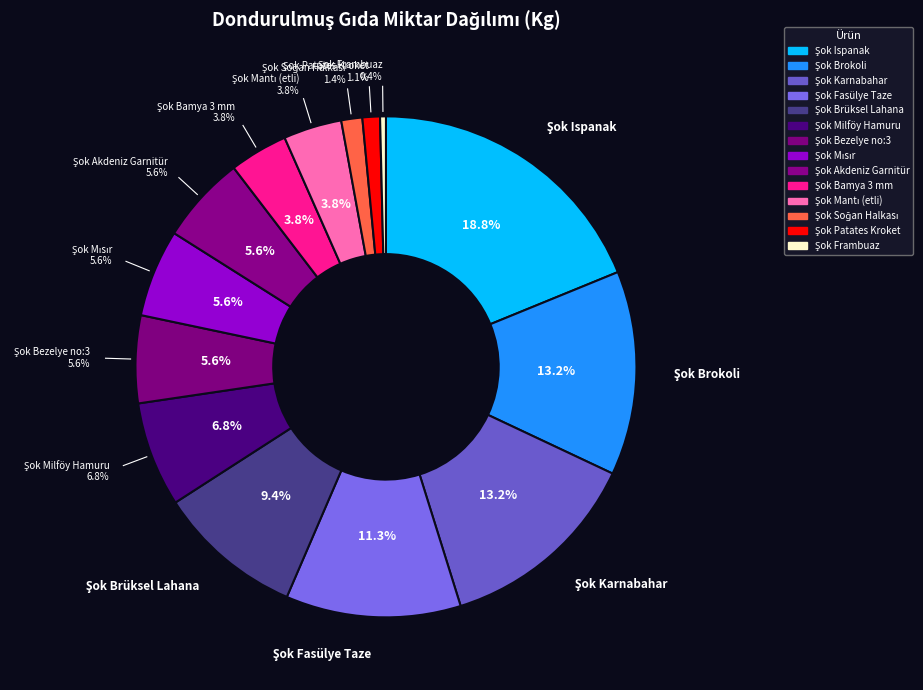

What is the change in value from Şok Ispanak to Şok Bezelye no:3?

-700